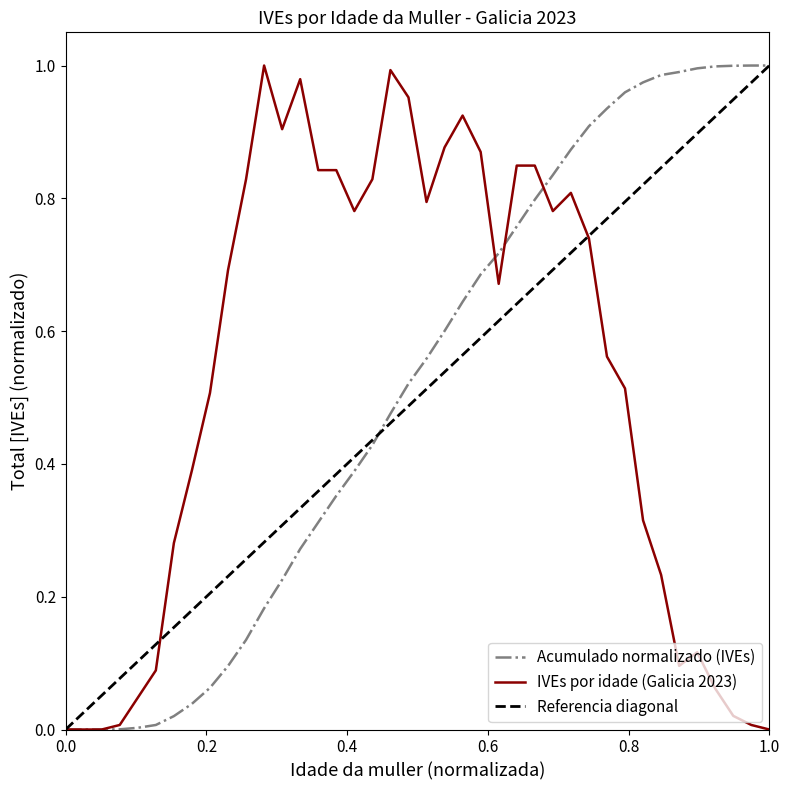

Is it true that IVEs por idade (Galicia 2023) equals 0.5 at 49?

False